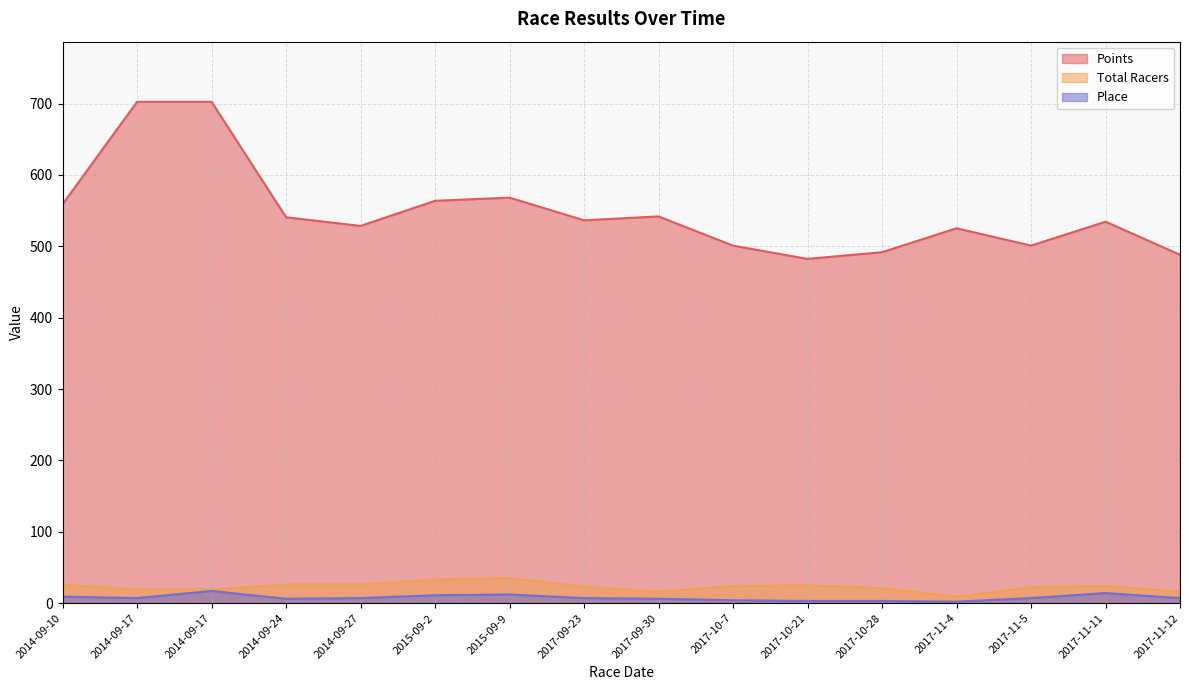

True or false: Place has more than 0 points higher than both neighbors.

True